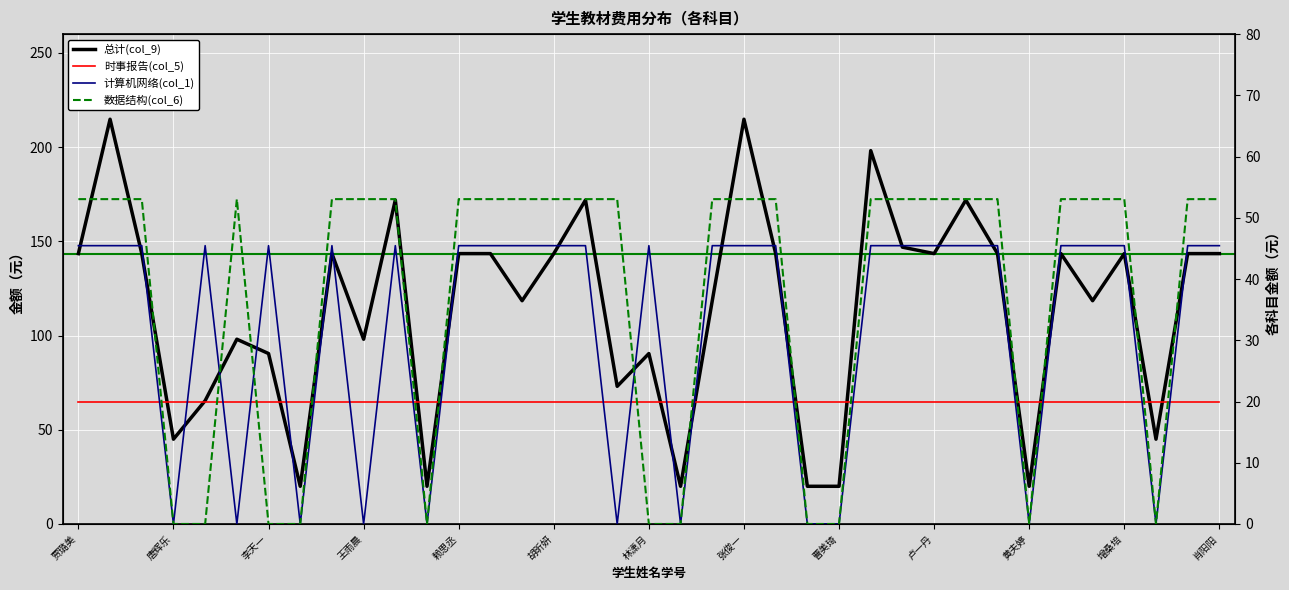

What is the average value of the 时事报告(col_5) series?

20.0